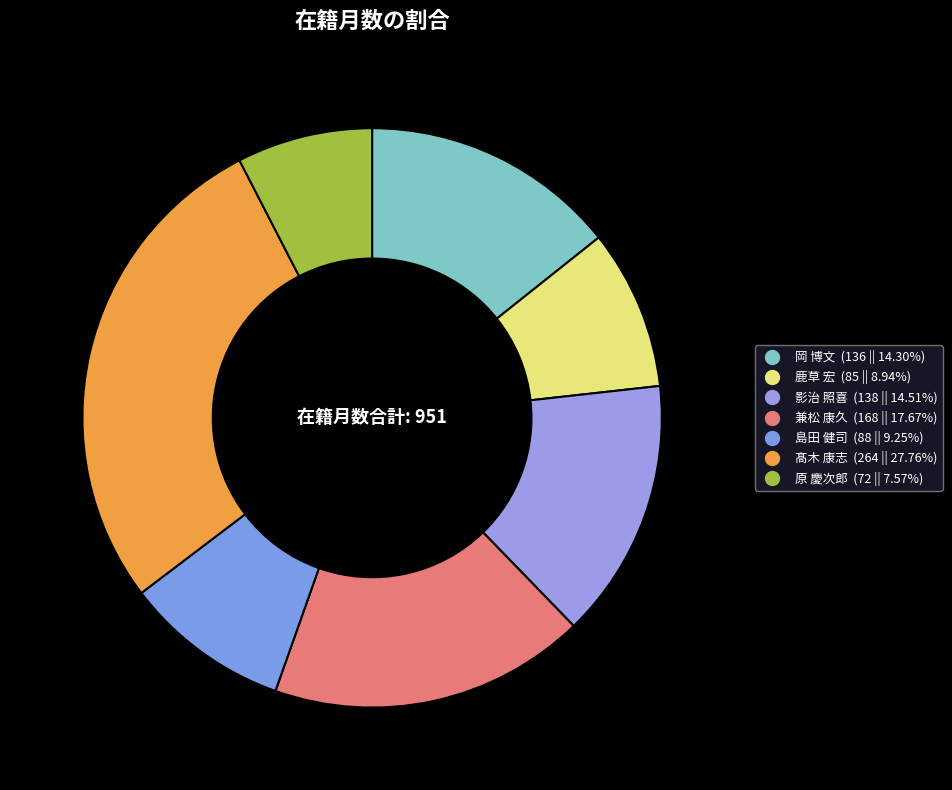

How much of the chart is everything except 兼松 康久?

82.3%